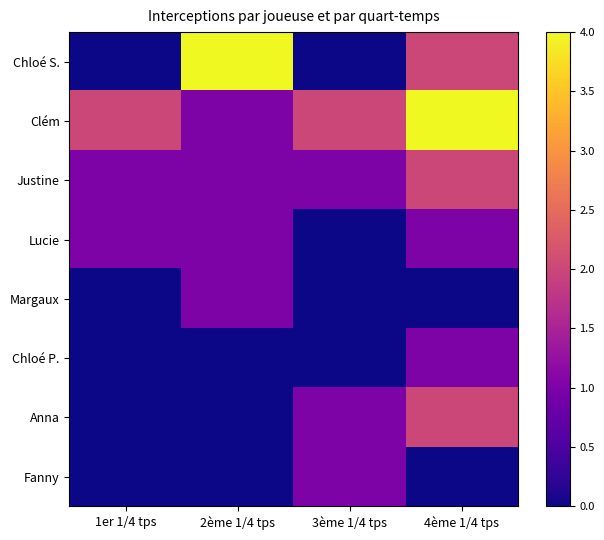

Count the number of data series in this chart.

8